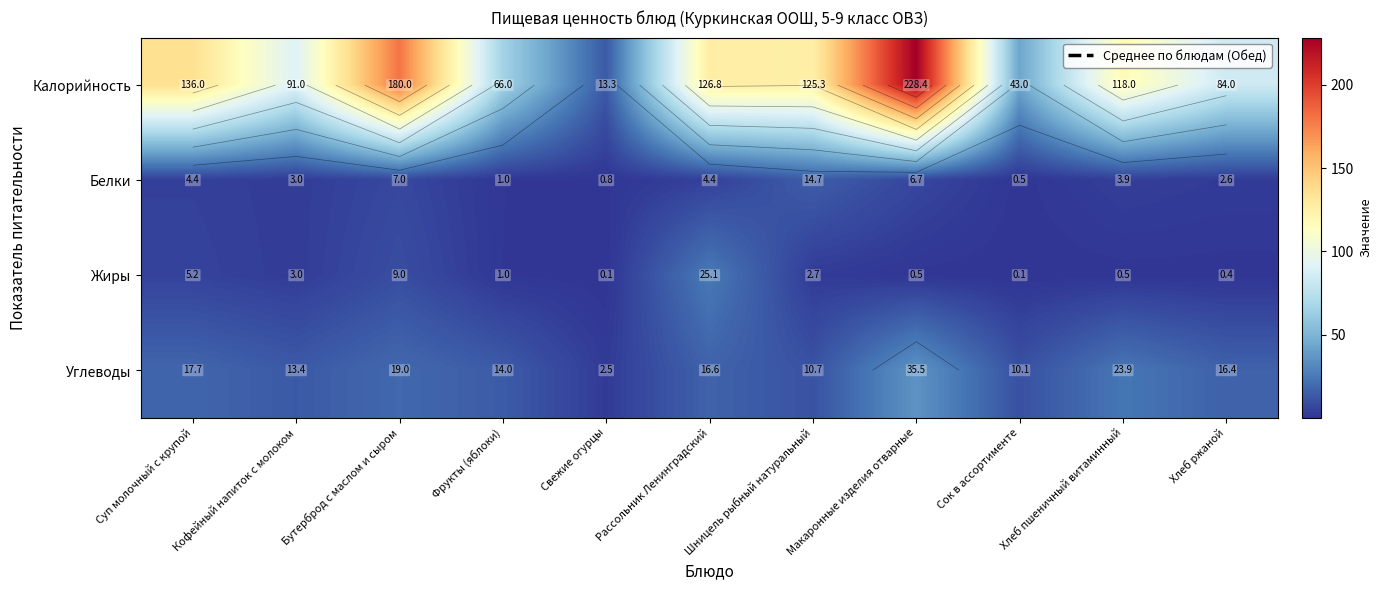

What is the difference between the Калорийность values at Хлеб пшеничный витаминный and Рассольник Ленинградский?

8.8